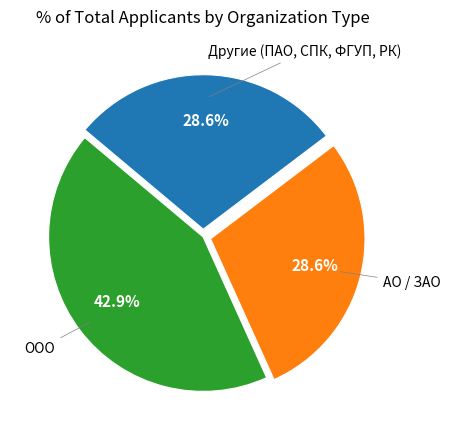

Is there any slice that represents more than half of the pie?

No